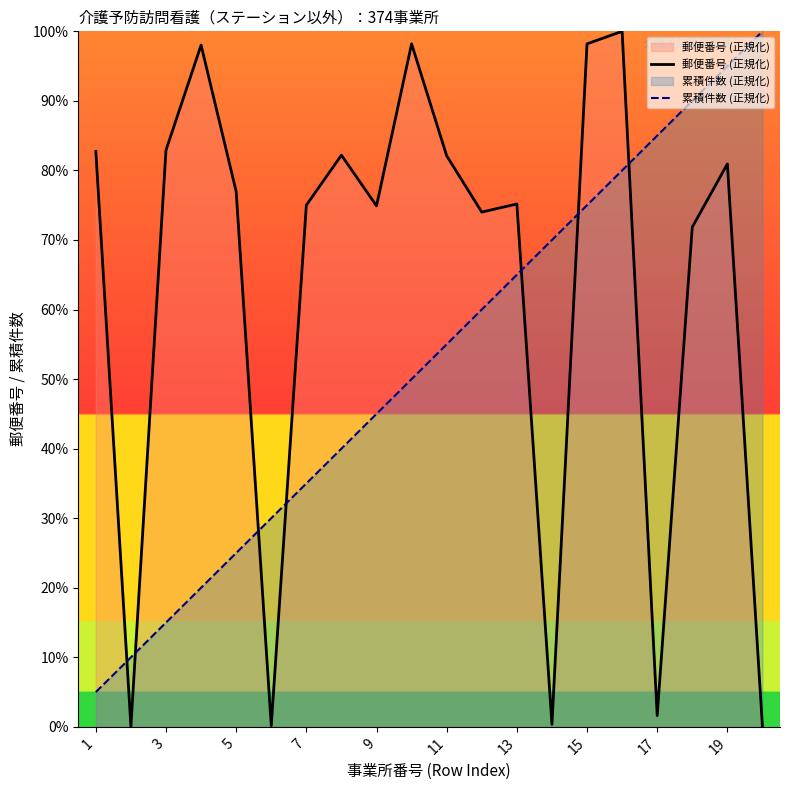

What are all the series names shown in the legend?

郵便番号 (正規化), 累積件数 (正規化)